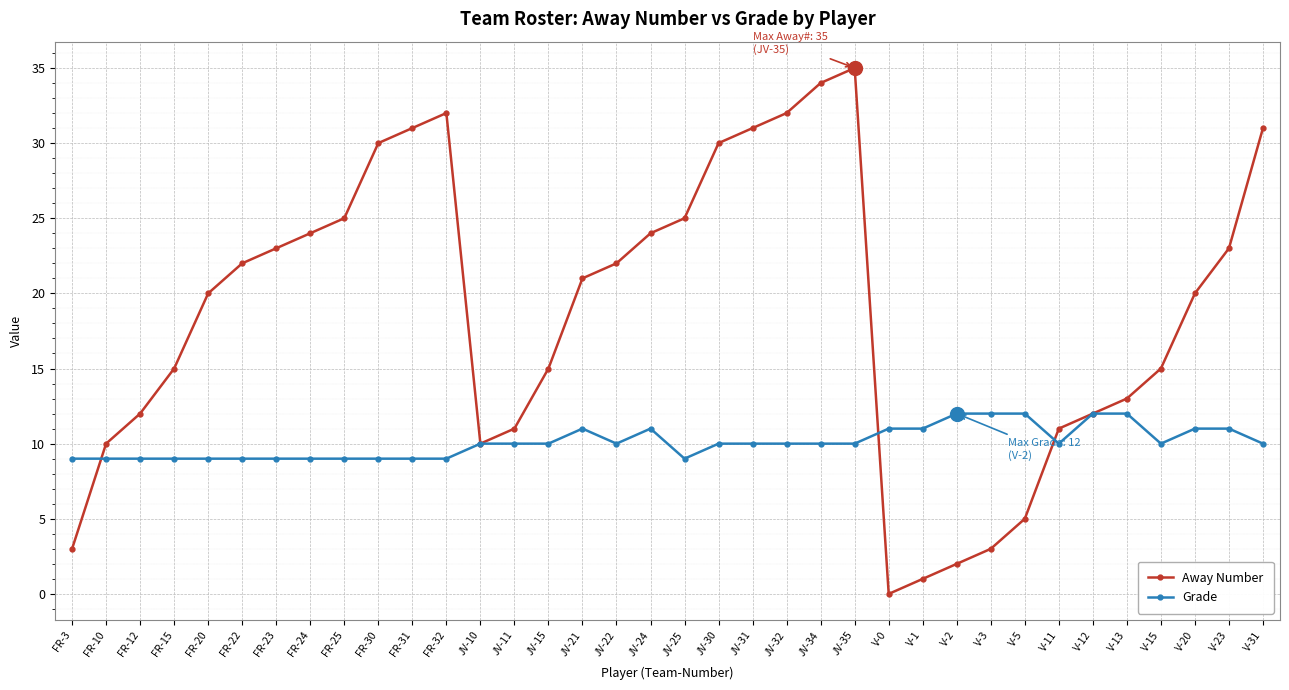

After their last crossing, which series has the higher values: Away Number or Grade?

Away Number